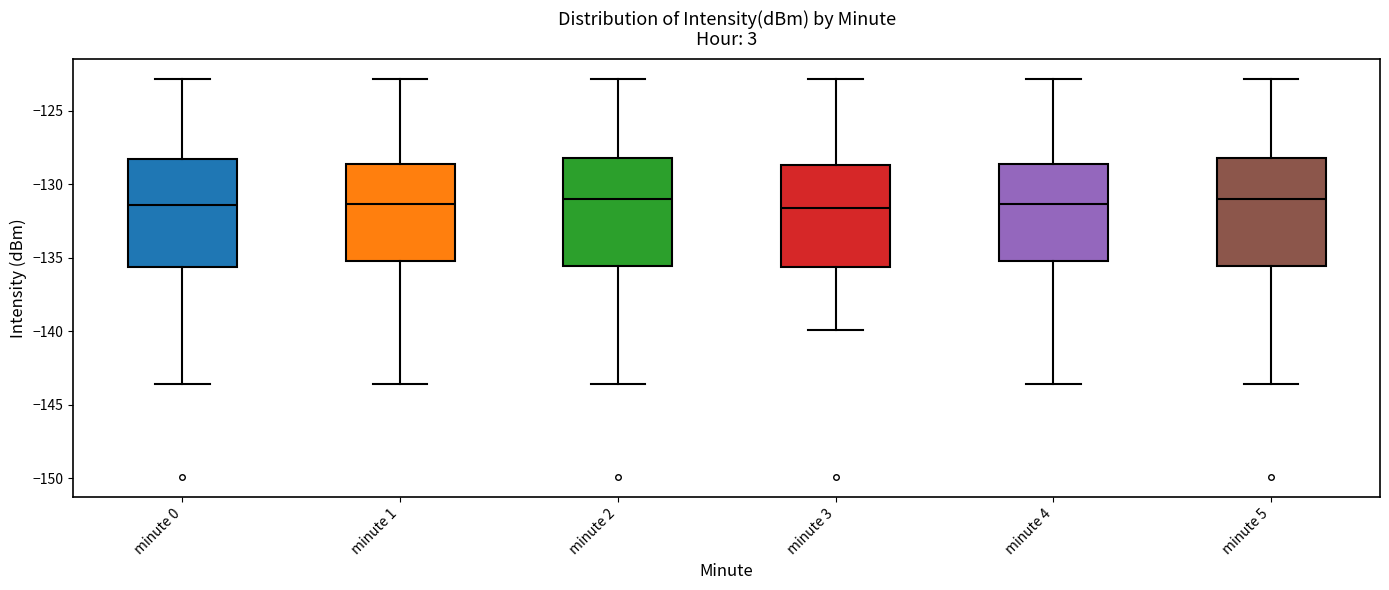

Reading left to right, read every box against the y-axis: the position of its median line, the range the box covers, and the ends of its whiskers. The values are not printed on the chart, so give them approximately, as read against the axis.

minute 0: median -131.5, box -135.5 to -128.5, whiskers -143.5 to -123.0
minute 1: median -131.5, box -135.0 to -128.5, whiskers -143.5 to -123.0
minute 2: median -131.0, box -135.5 to -128.0, whiskers -143.5 to -123.0
minute 3: median -131.5, box -135.5 to -128.5, whiskers -140.0 to -123.0
minute 4: median -131.5, box -135.0 to -128.5, whiskers -143.5 to -123.0
minute 5: median -131.0, box -135.5 to -128.0, whiskers -143.5 to -123.0